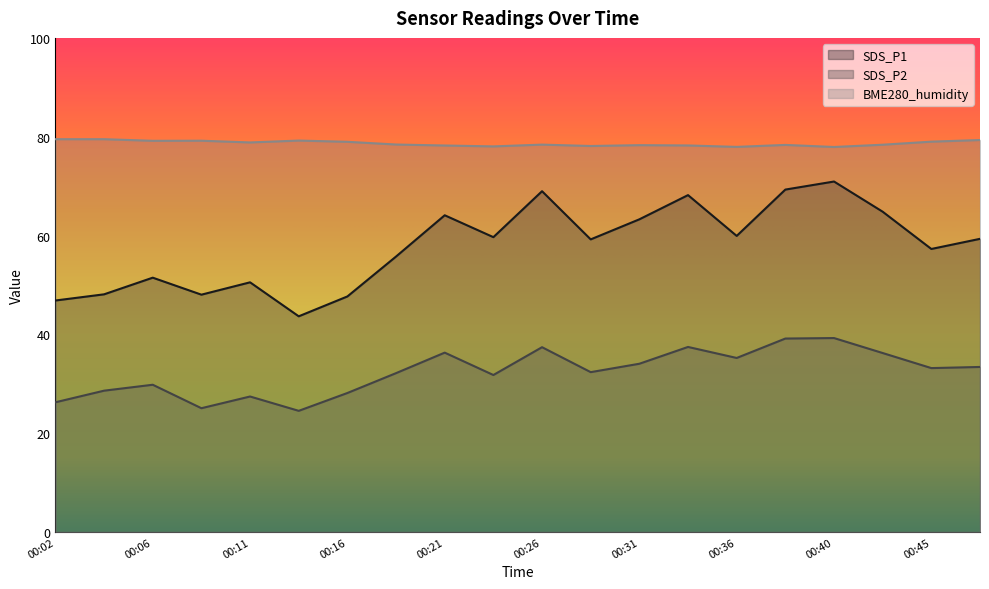

How many data points in SDS_P1 are above 59?

11